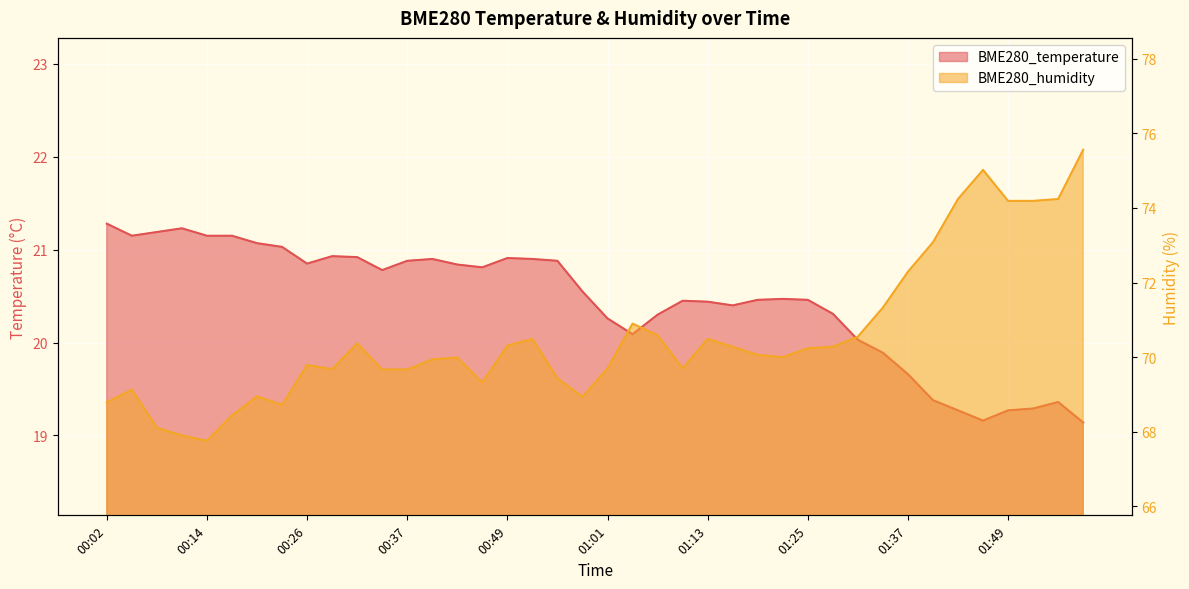

At which category is the sum across all series the highest?

01:58